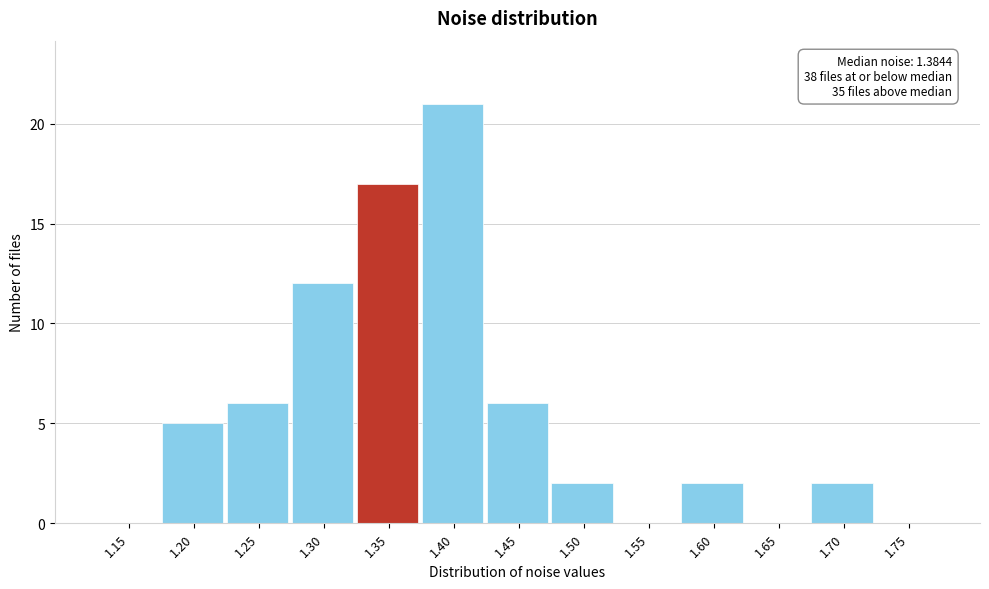

Reading left to right, list all the values displayed in this chart.

1.15=0	1.20=5	1.25=6	1.30=12	1.35=17	1.40=21	1.45=6	1.50=2	1.55=0	1.60=2	1.65=0	1.70=2	1.75=0